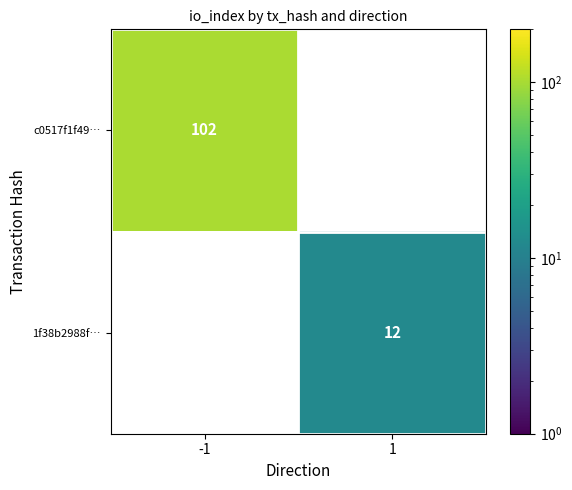

At how many categories does at least one series exceed 35?

1